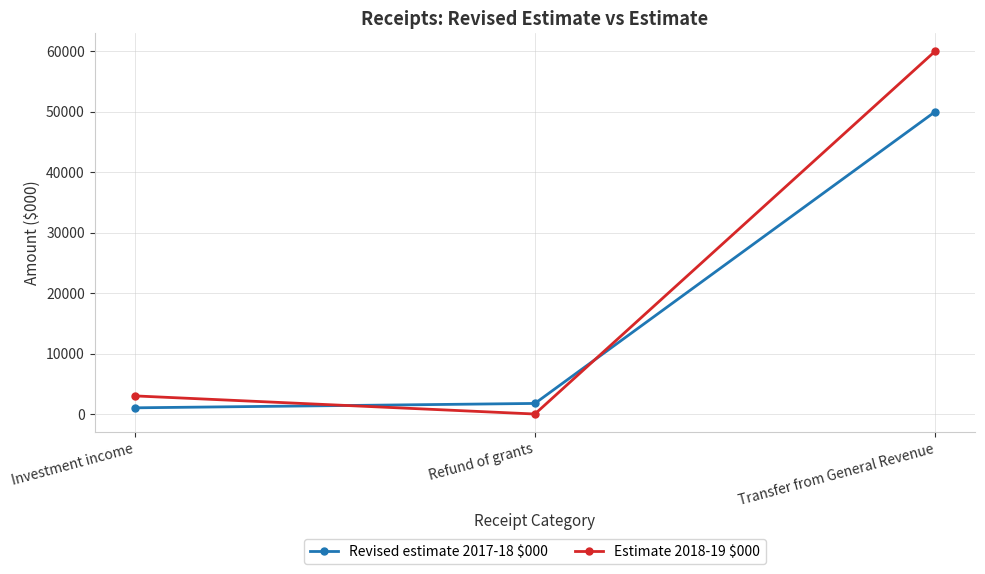

At how many categories does at least one series exceed 55269?

1